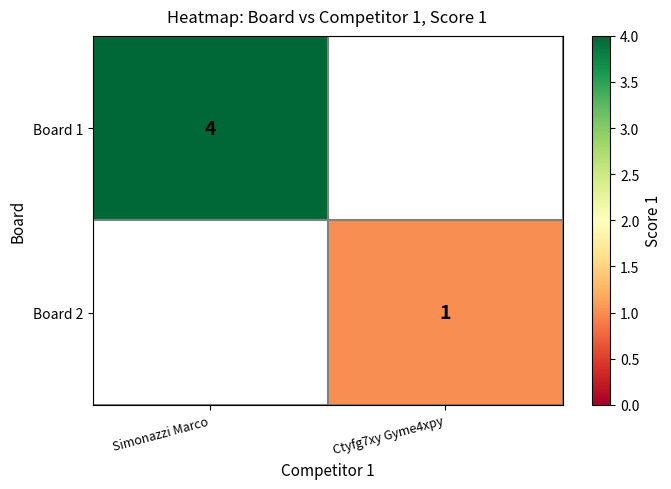

Is it true that Board 2 equals 1 at Ctyfg7xy Gyme4xpy?

True